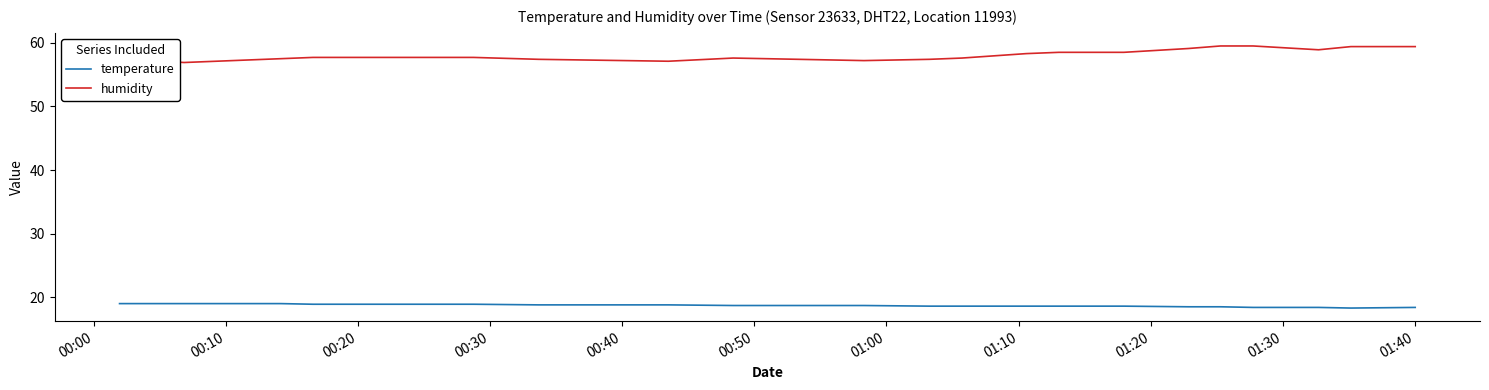

True or false: humidity and temperature cross at least once.

False